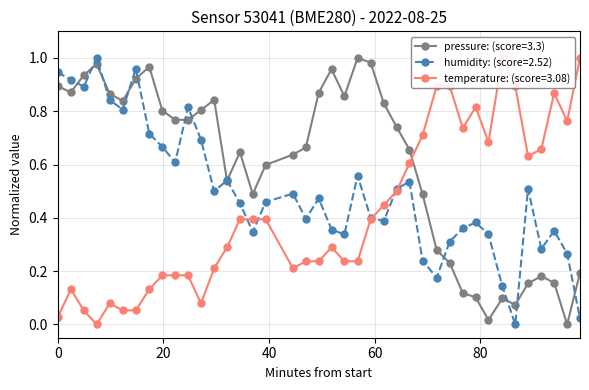

In humidity: (score=2.52), how many points are higher than both neighbors (excluding endpoints)?

11